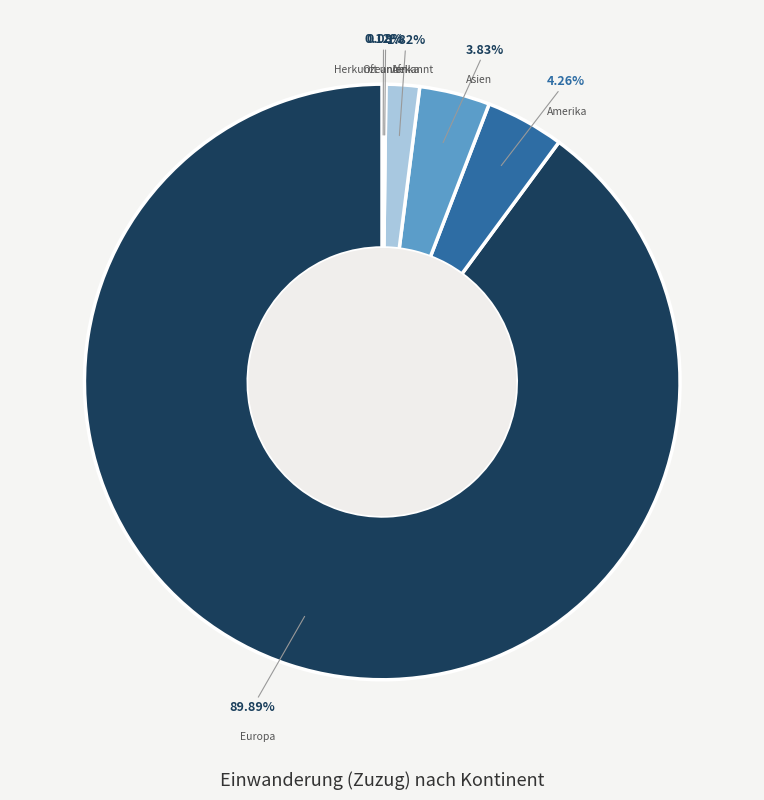

To the nearest percent, what is the difference between the largest and smallest slice percentages?

90%